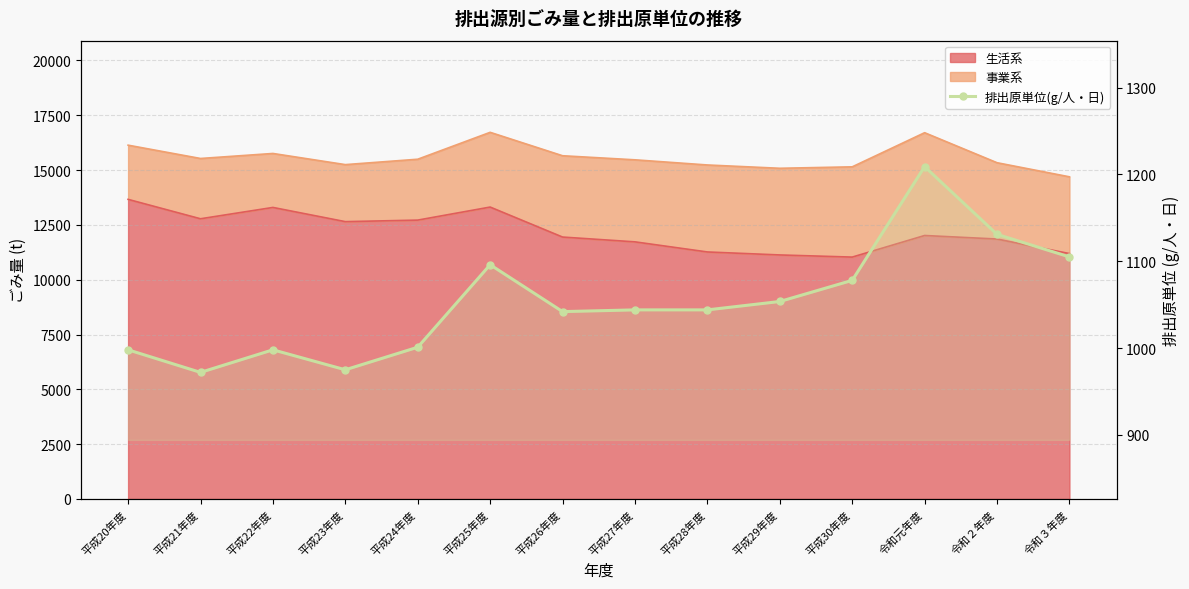

At which category does the data reach its first local peak?

平成22年度